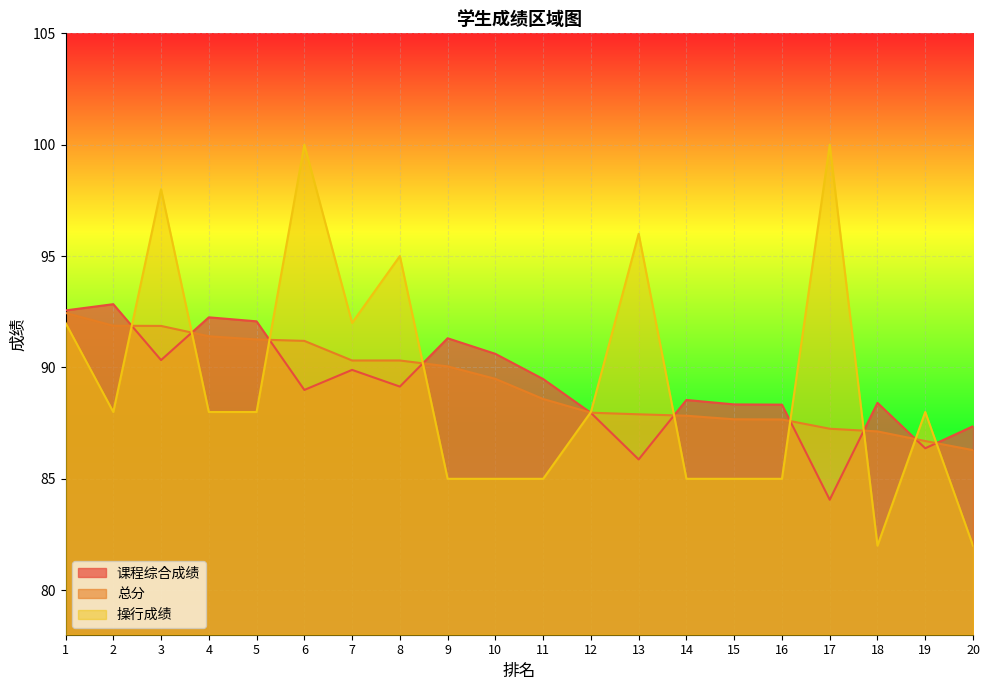

Is the value of 课程综合成绩 at 7 greater than the value of 总分 at 3?

No